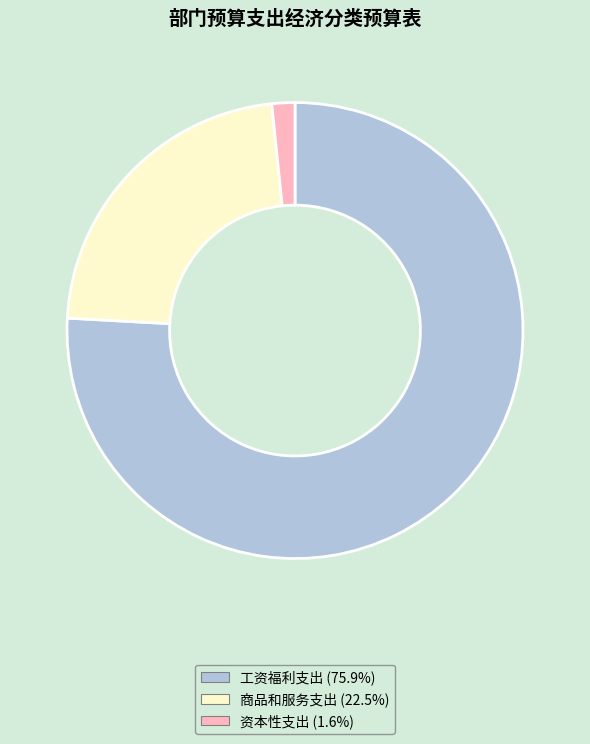

Between 工资福利支出 and 商品和服务支出, which is larger?

工资福利支出